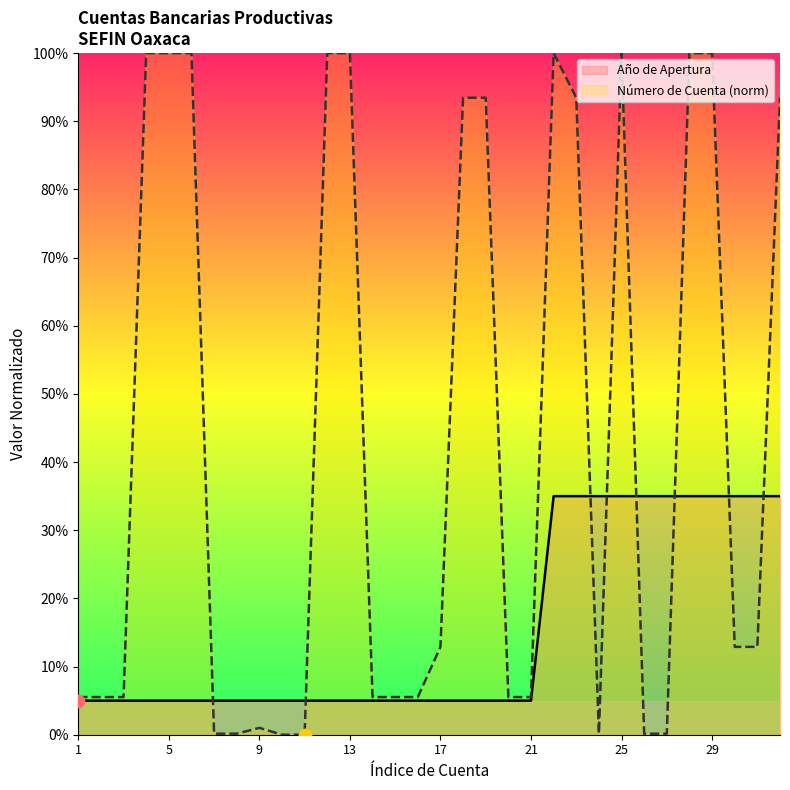

What is the total value across all series at 21?

10.5